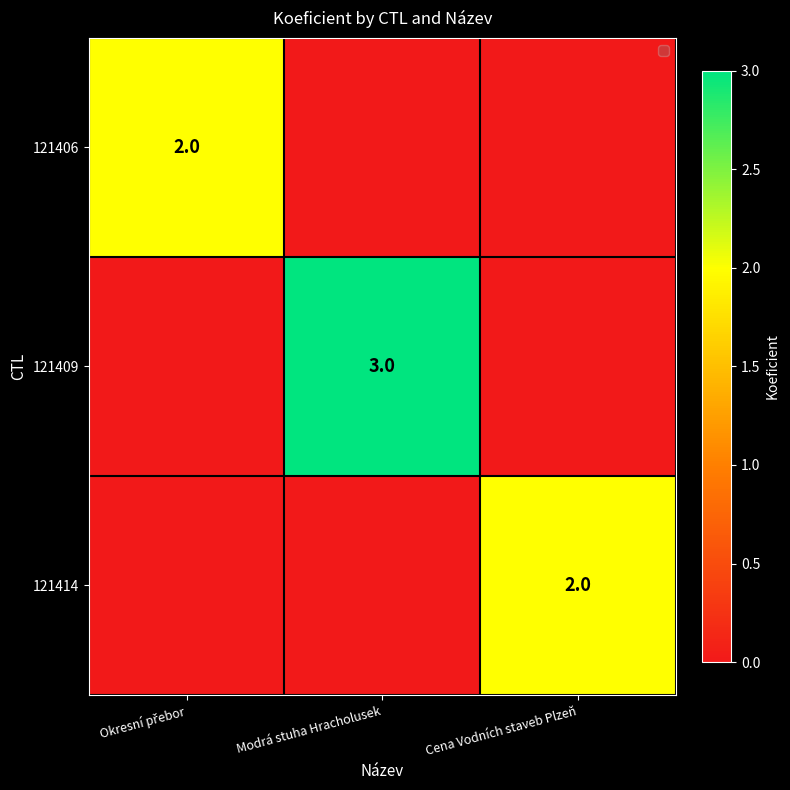

The 121409 series shows 4 at Modrá stuha Hracholusek. True or false?

False